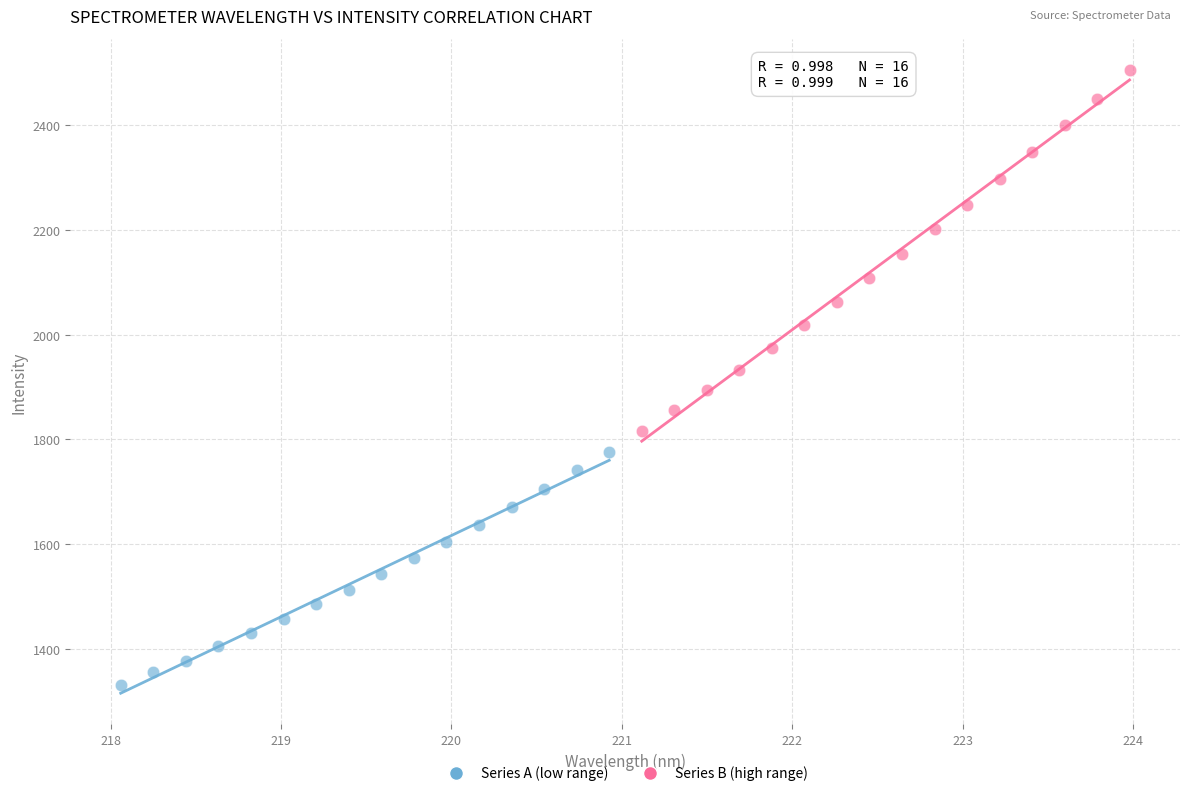

Which series reaches the maximum Y coordinate?

Series B (high range)